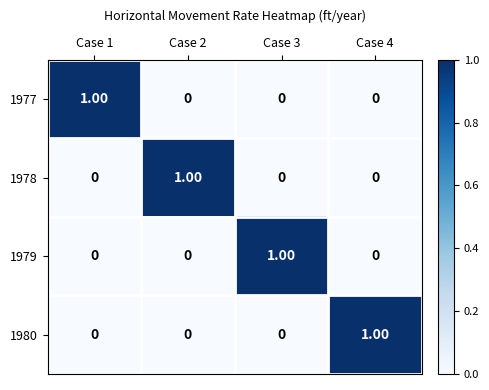

At how many categories does at least one series exceed 0?

4